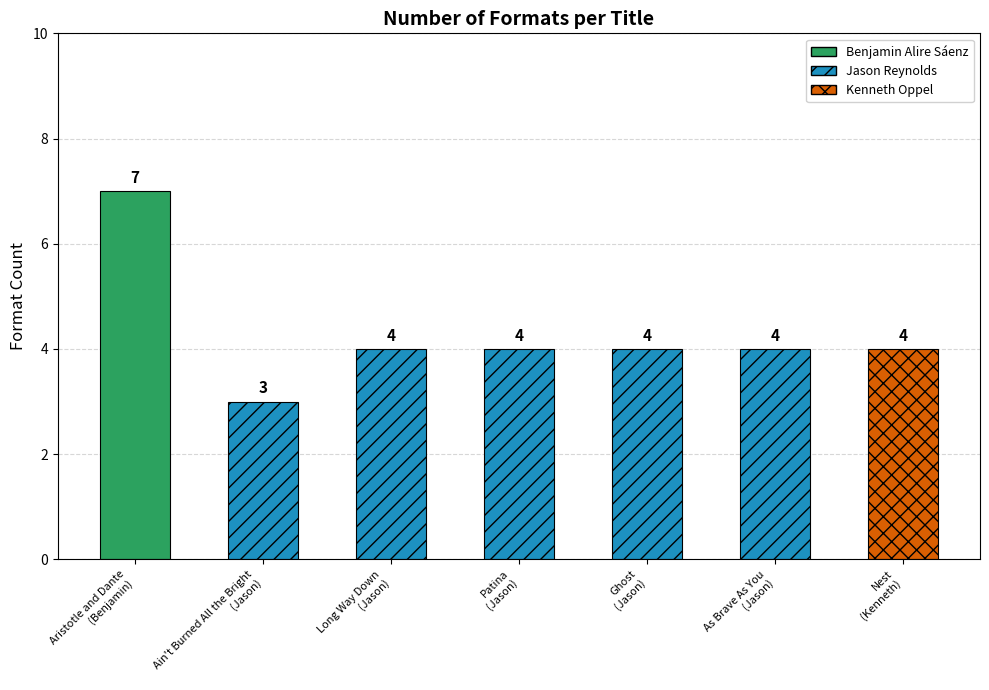

Count the number of categories in the chart.

7